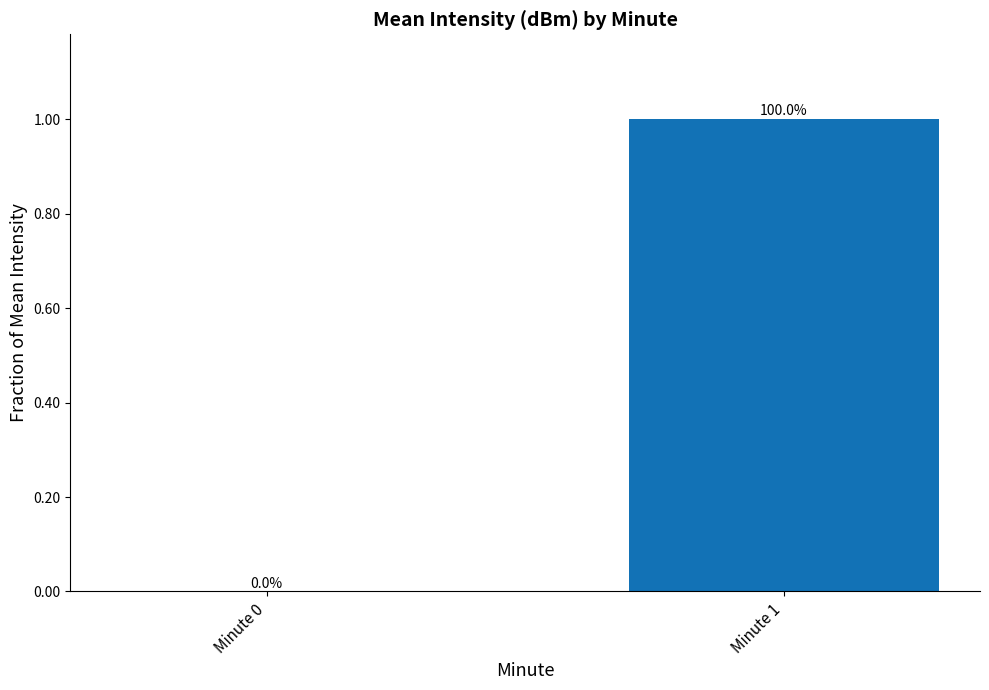

Which category has the highest value across all series?

Minute 1